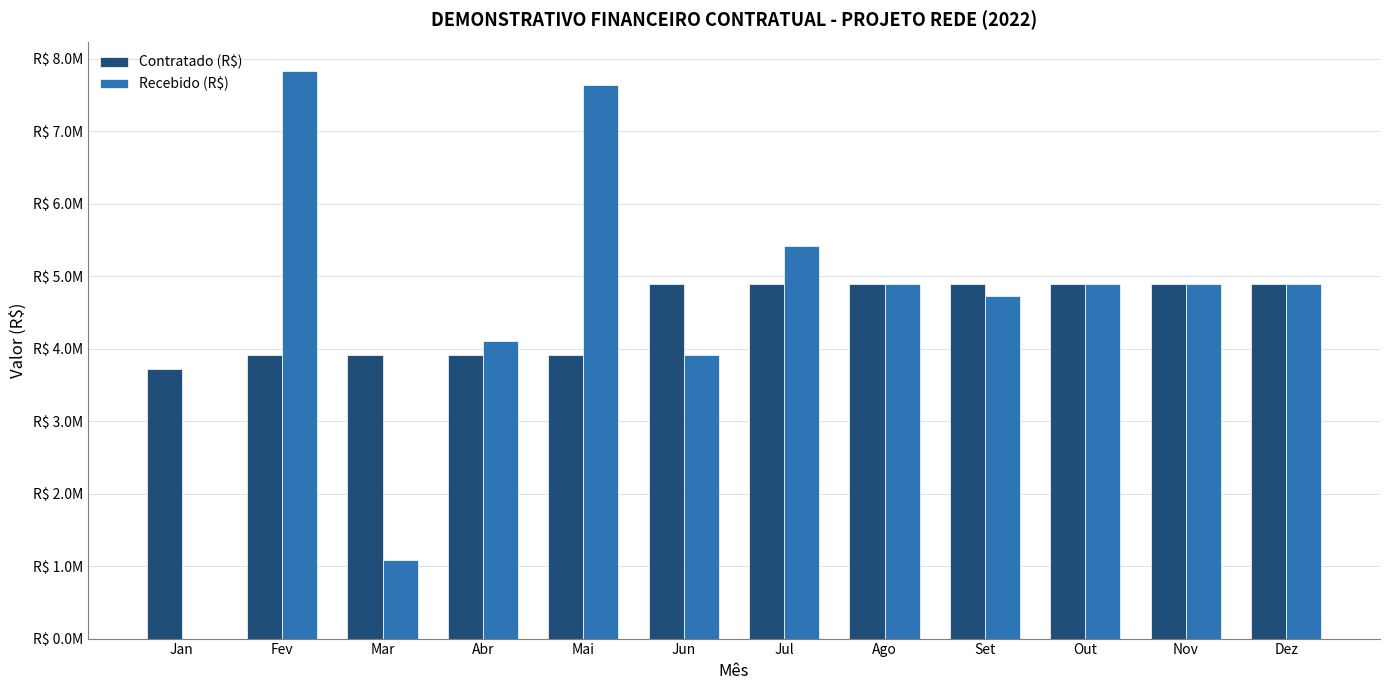

Does the chart contain stacked bars?

No